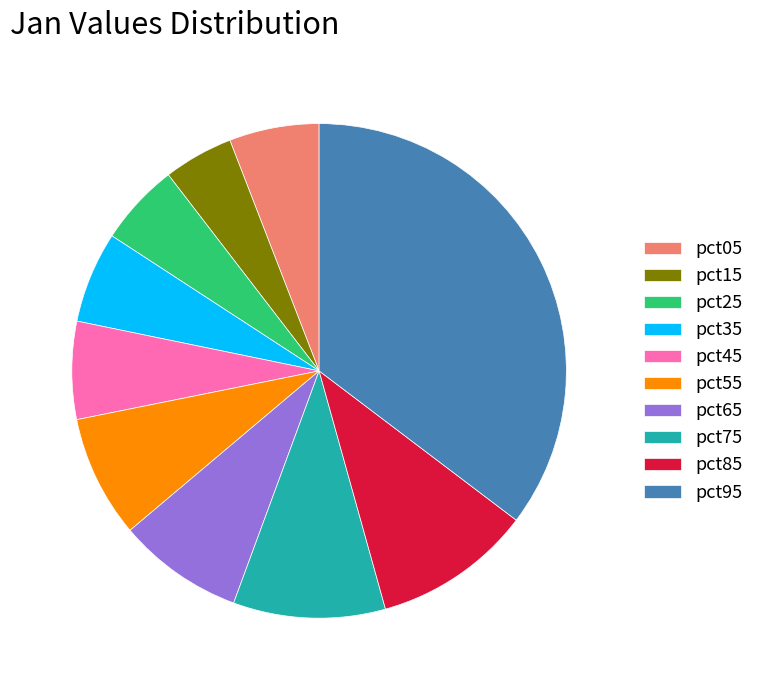

Is there a majority slice in this chart?

No